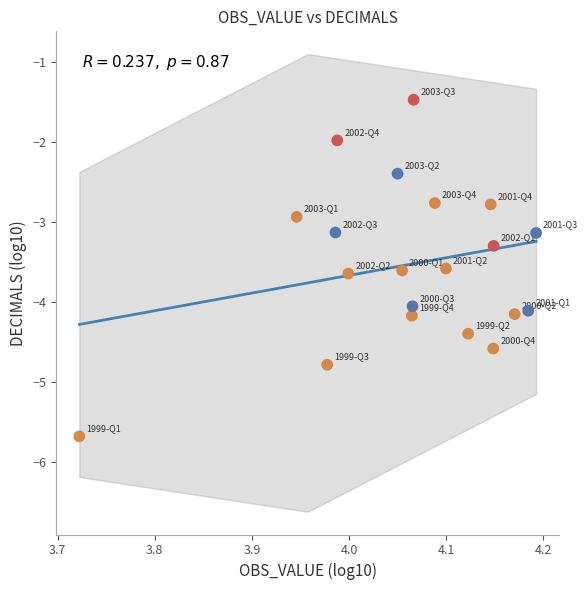

What is the range of X values (max minus min)?

0.5